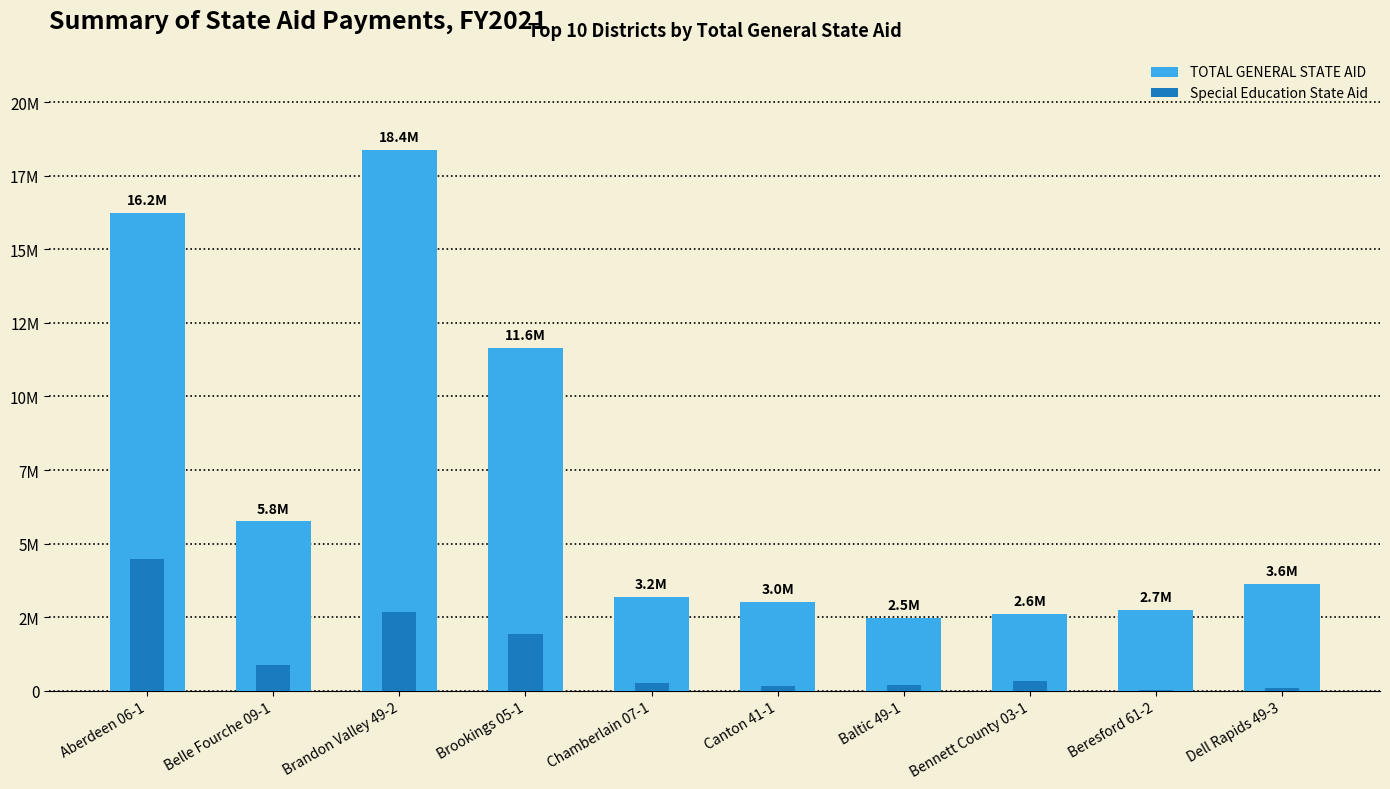

Reading left to right, list all the values displayed in this chart.

TOTAL GENERAL STATE AID: 16239689	5751226	18366100	11639855	3172102	3020722	2474046	2611142	2746314	3635669
Special Education State Aid: 4470675	876965	2682797	1931637	273068	165819	201399	330134	33026	97438